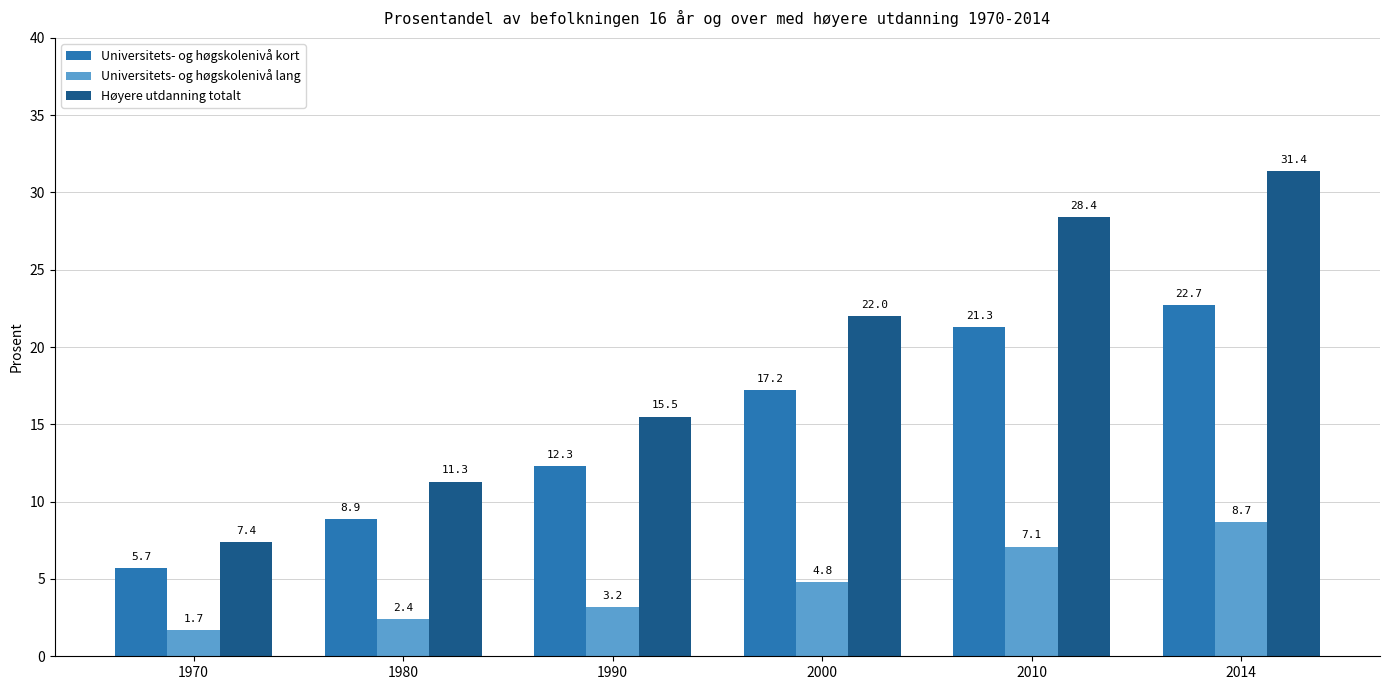

What is the sum of all Universitets- og høgskolenivå kort values?

88.1